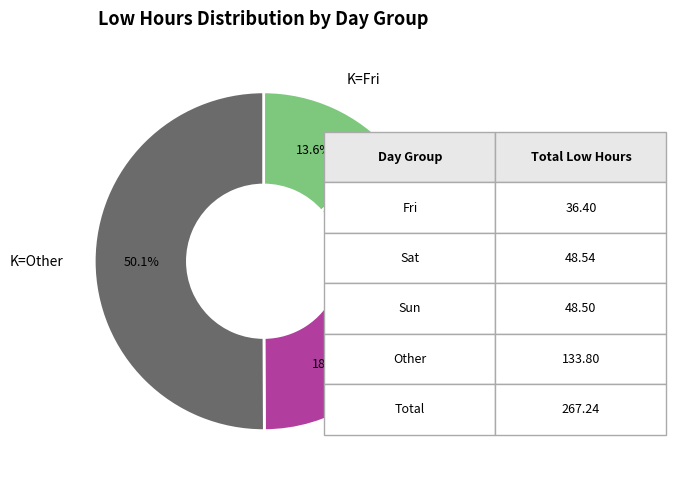

How many segments does this pie chart have?

4